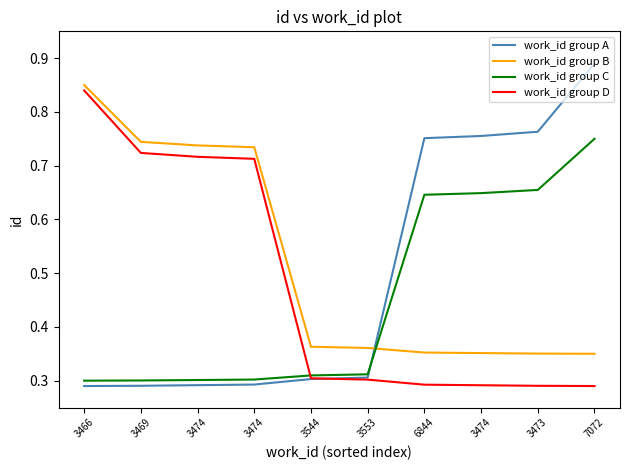

Which series ends up on top after the final intersection of work_id group A and work_id group B?

work_id group A